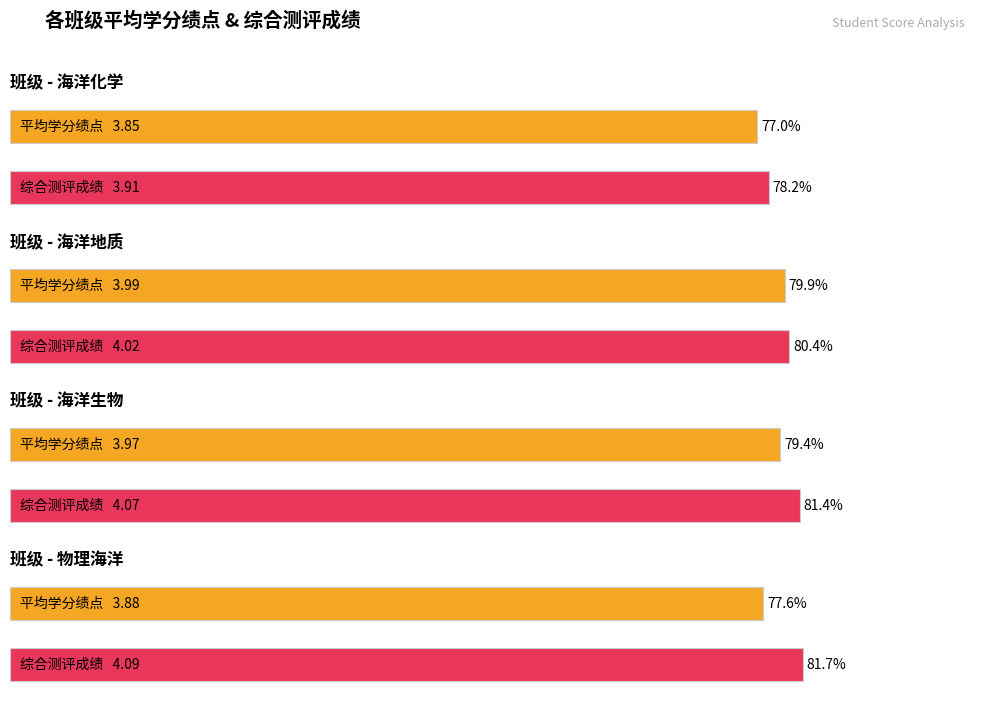

List the series in order of their overall mean, highest first.

综合测评成绩, 平均学分绩点